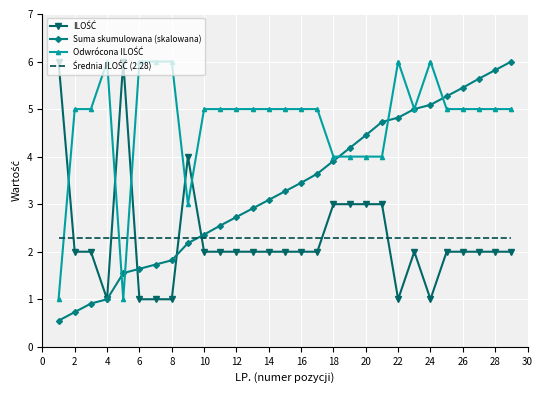

What is the lowest value of the Suma skumulowana (skalowana) series?

0.6